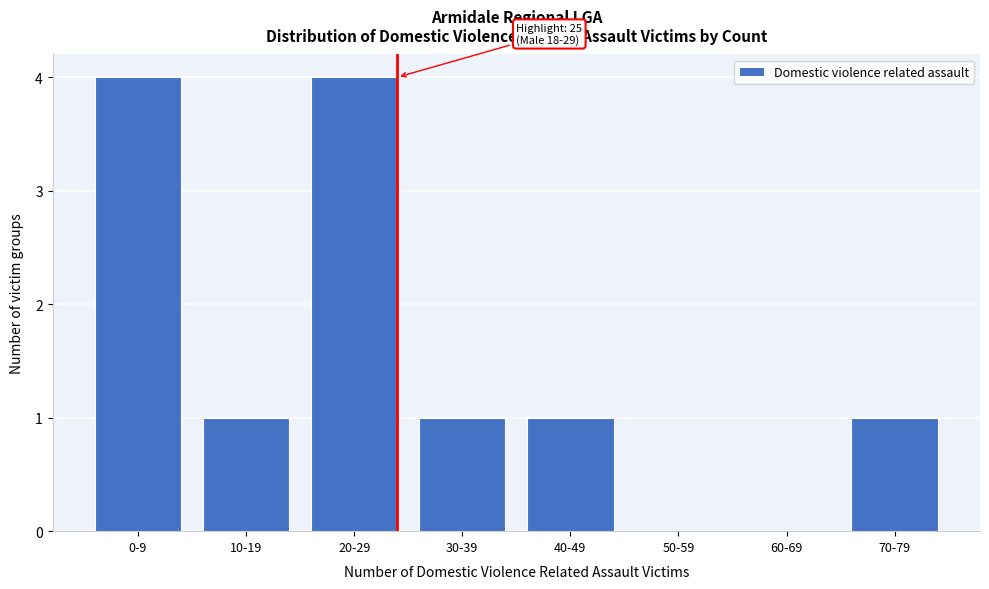

Reading left to right, extract all data points from this chart.

0-9=4	10-19=1	20-29=4	30-39=1	40-49=1	50-59=0	60-69=0	70-79=1